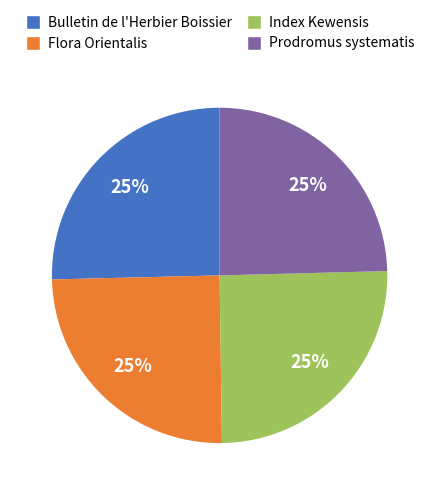

Is it true that Index Kewensis is 25% of the pie?

True